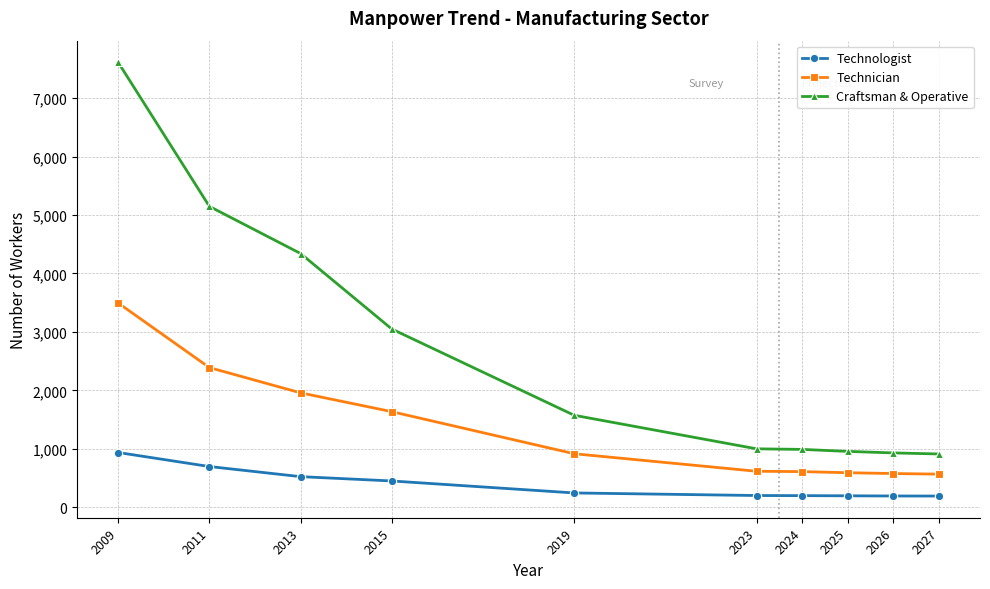

Which series has the largest range (max minus min)?

Craftsman & Operative